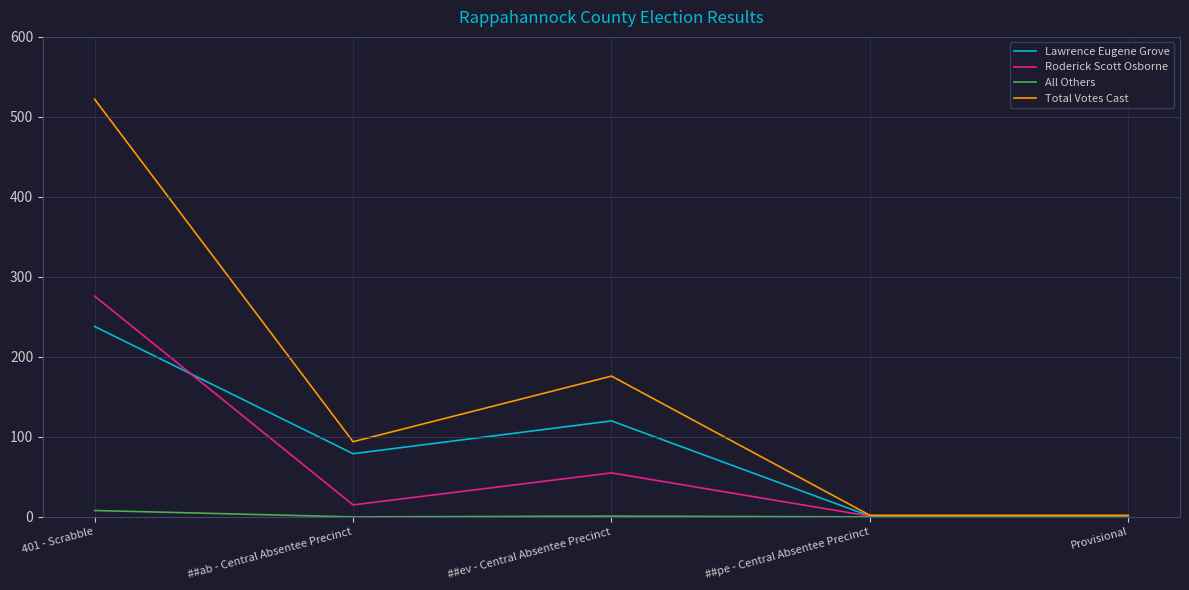

At which category does Total Votes Cast reach its first local peak?

##ev - Central Absentee Precinct